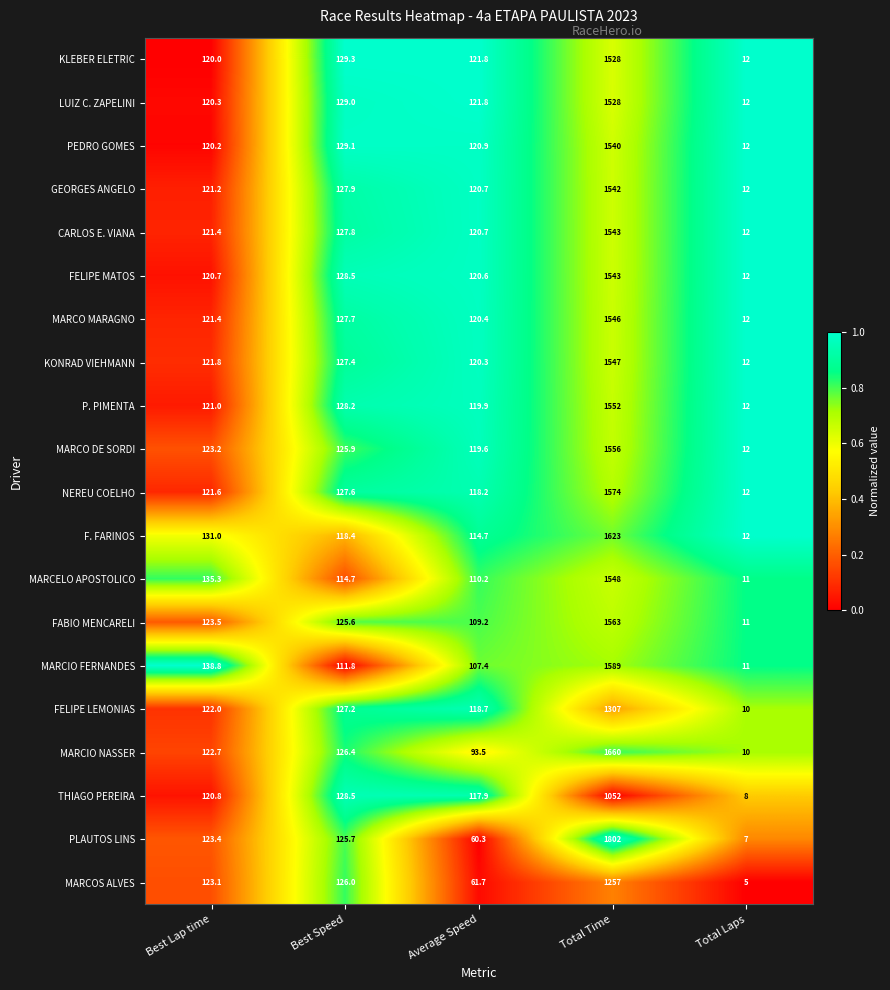

List the labels in order of NEREU COELHO value, smallest first.

Total Laps, Average Speed, Best Lap time, Best Speed, Total Time